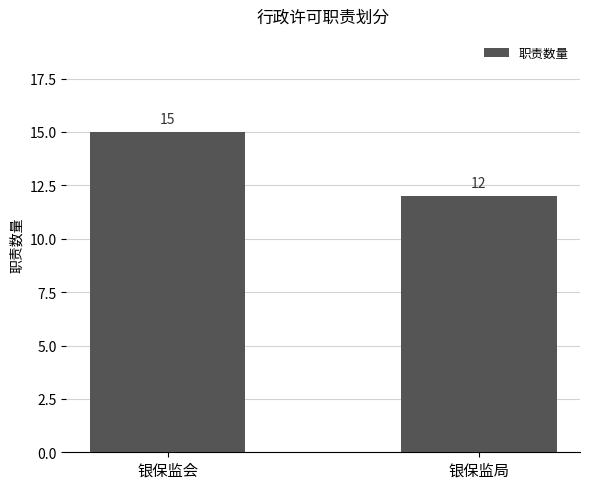

List the labels in order of value, smallest first.

银保监局, 银保监会